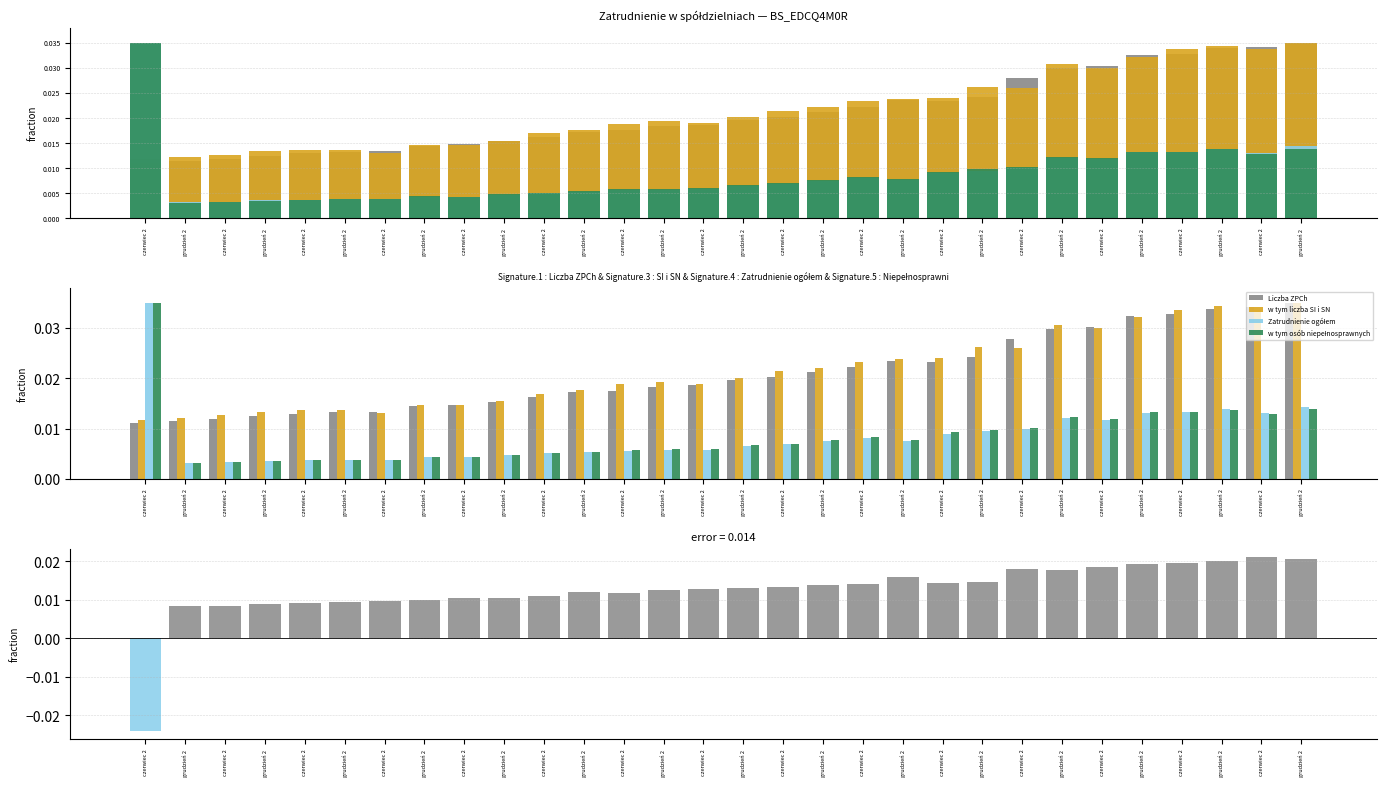

What is the label of the 16th bar from the left?

grudzień 2